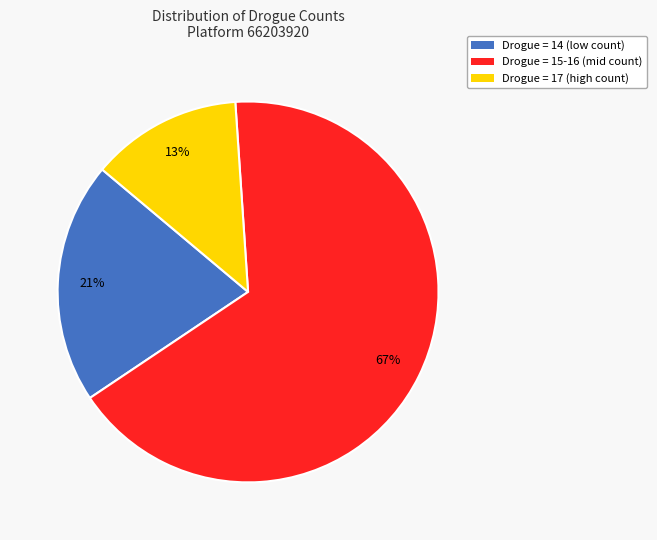

To the nearest percent, what is the average slice percentage?

33%